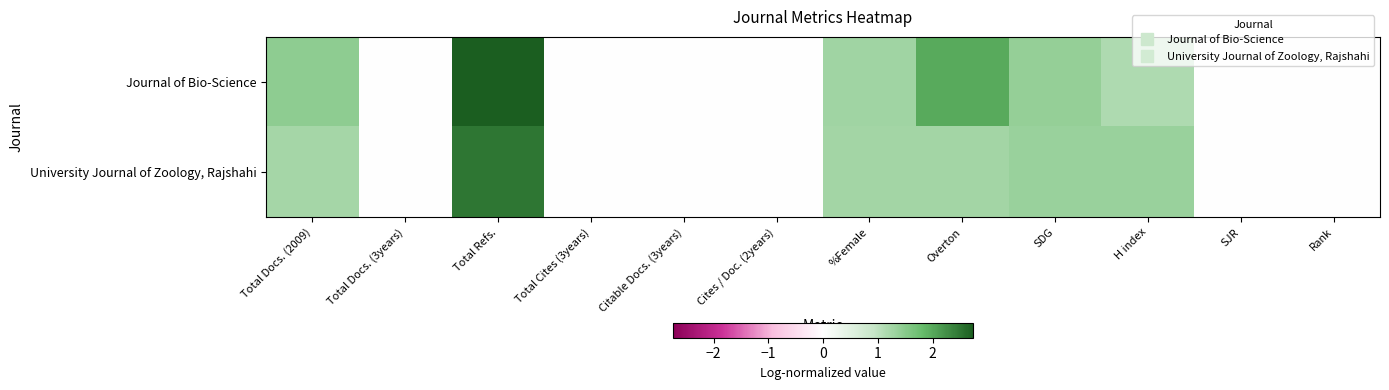

How many data points does each series have?

12